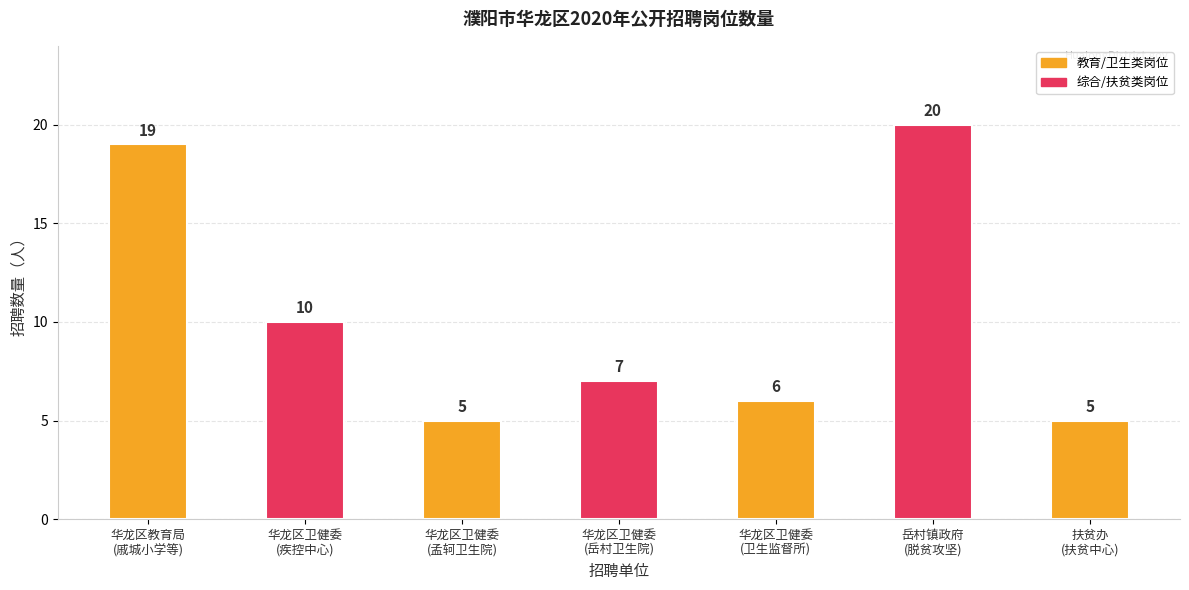

Which has a higher value, 扶贫办
(扶贫中心) or 华龙区卫健委
(岳村卫生院)?

华龙区卫健委
(岳村卫生院)